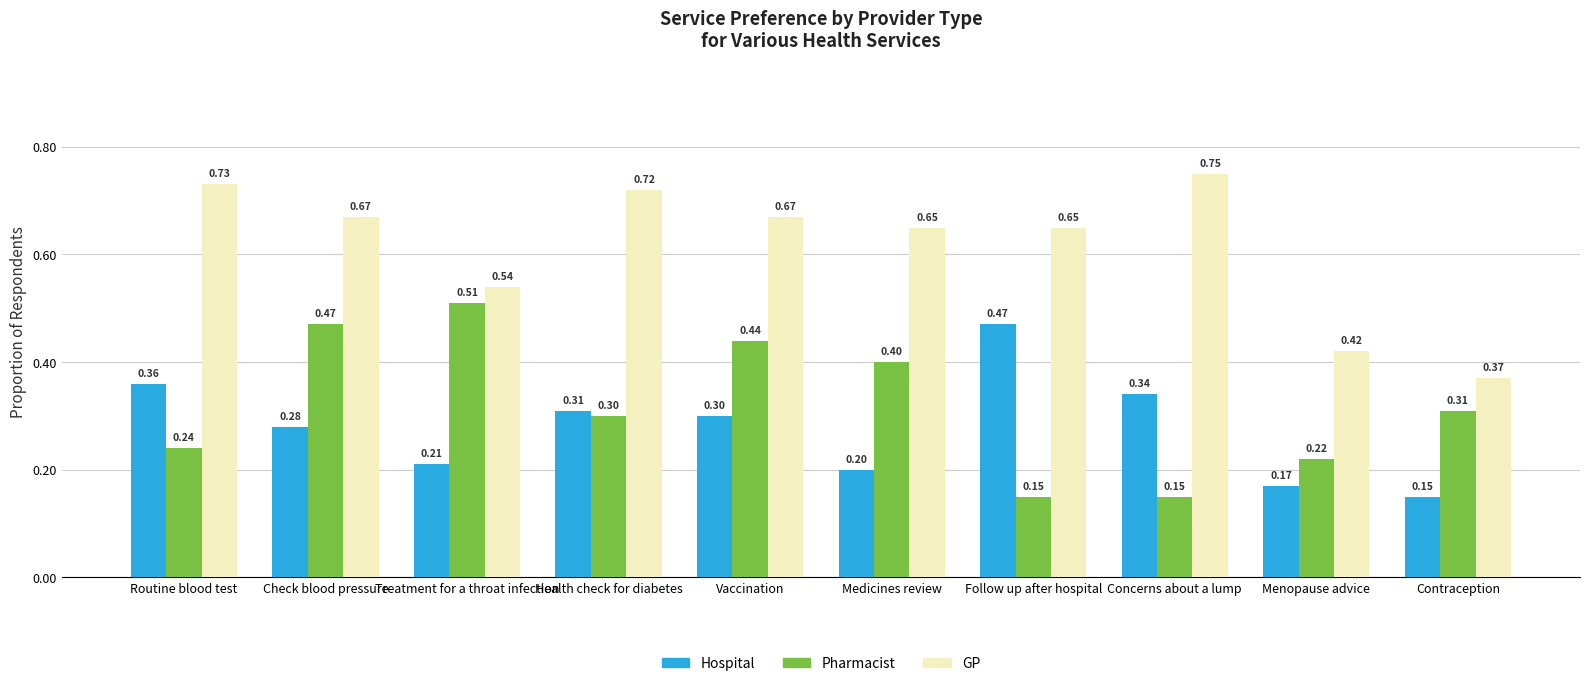

How many bars are there in each group?

3